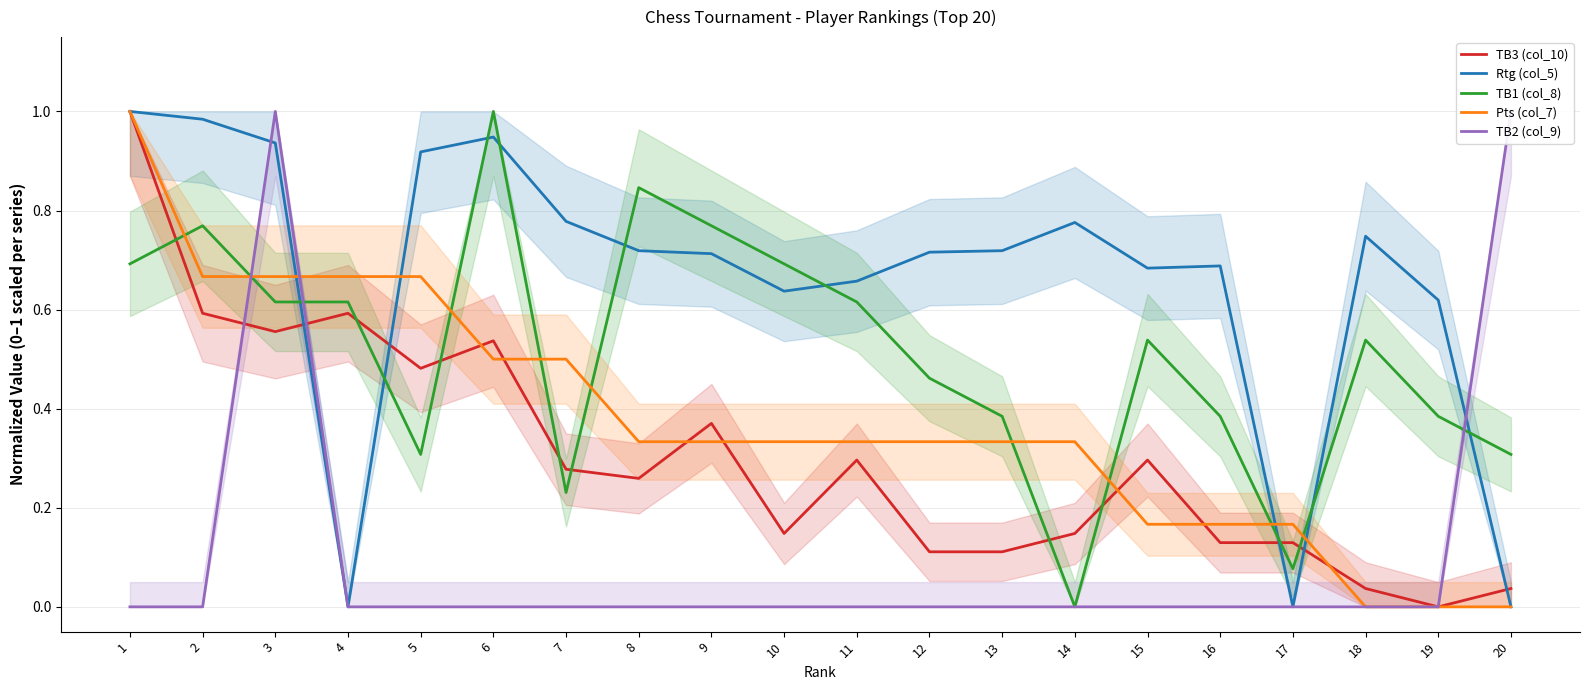

True or false: TB2 (col_9) and TB1 (col_8) cross at least once.

True